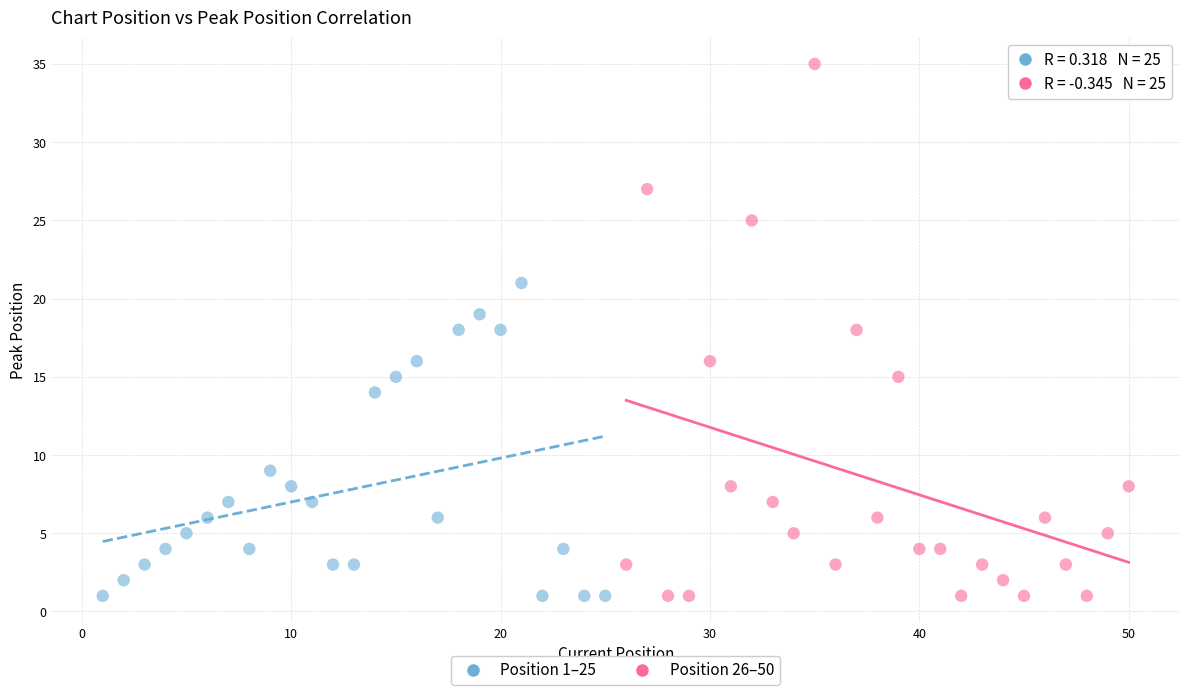

Which series has the widest spread of Y values?

Position 26–50